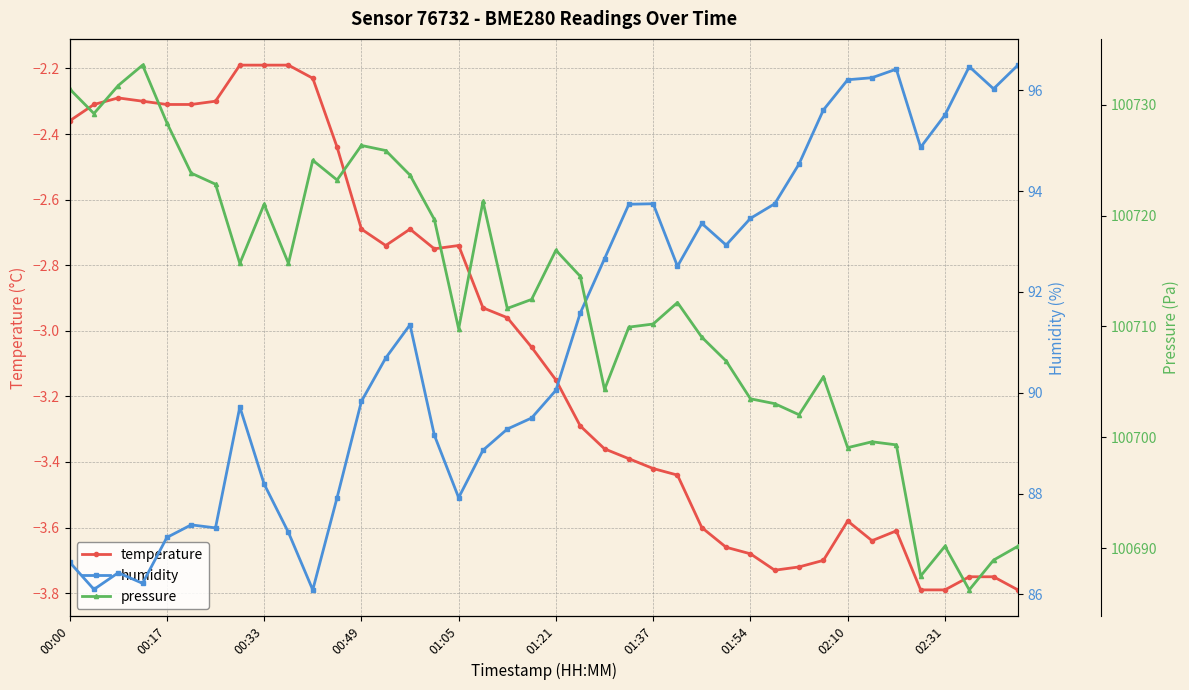

Where does the temperature series first go above -3?

00:00